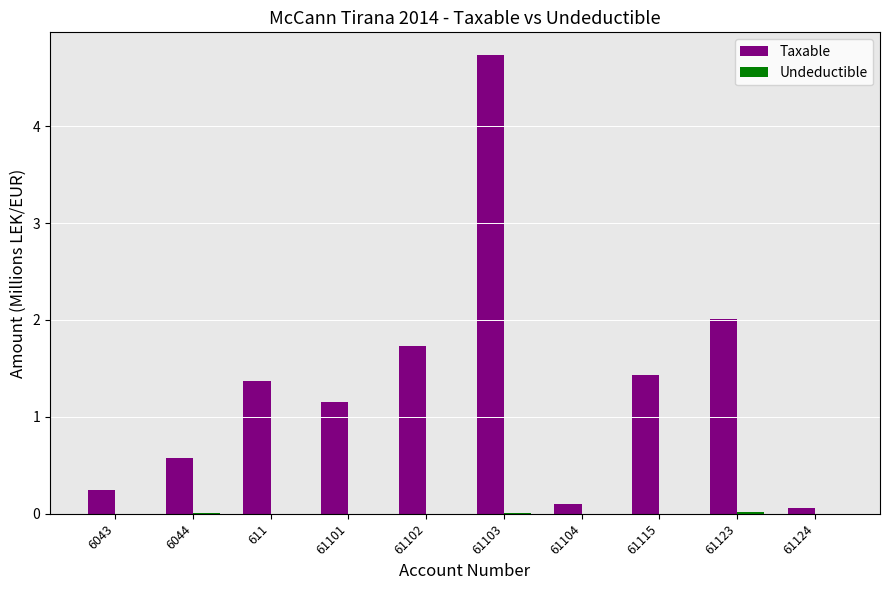

At which category is the sum across all series the highest?

61103